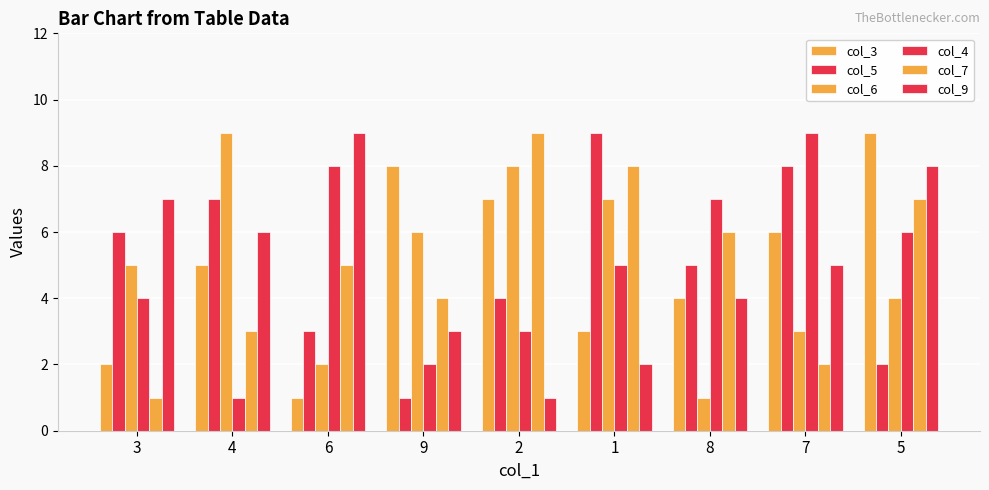

Between 6 and 1, which is larger?

1